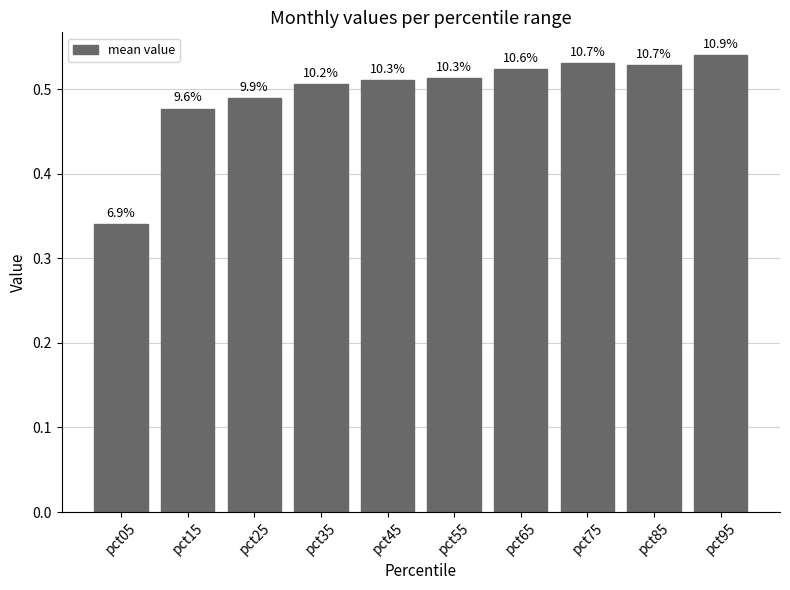

What is the value of the 8th bar from the left?

0.5